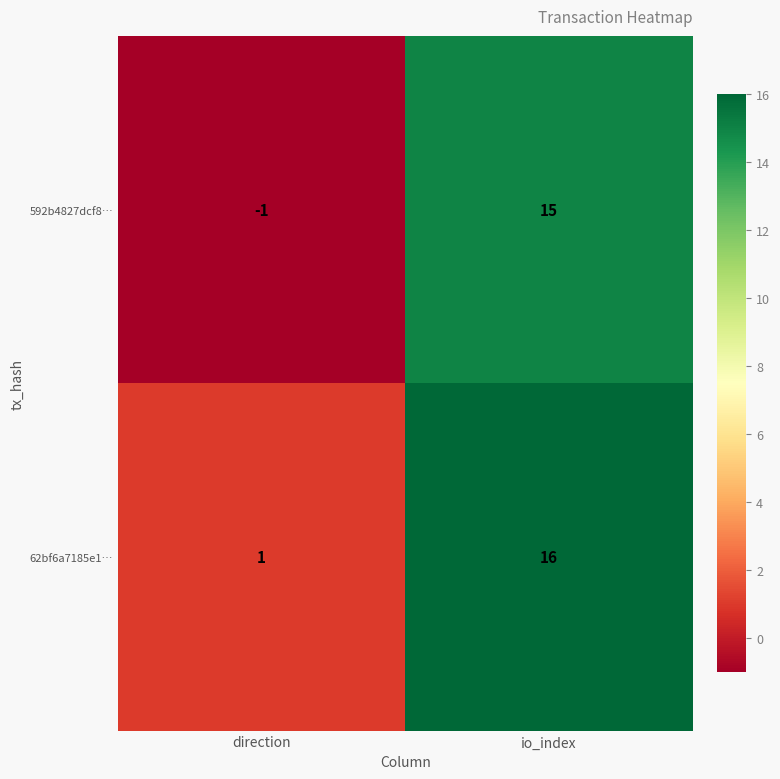

How many categories are shown in the chart?

2